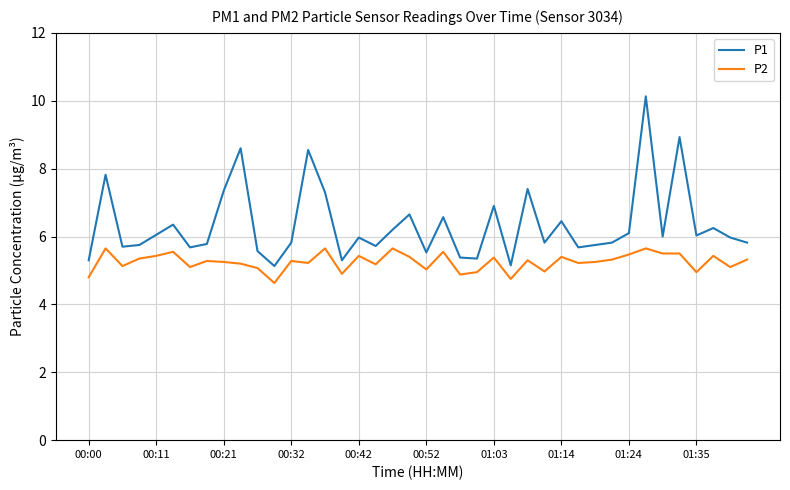

Which series has the largest range (max minus min)?

P1